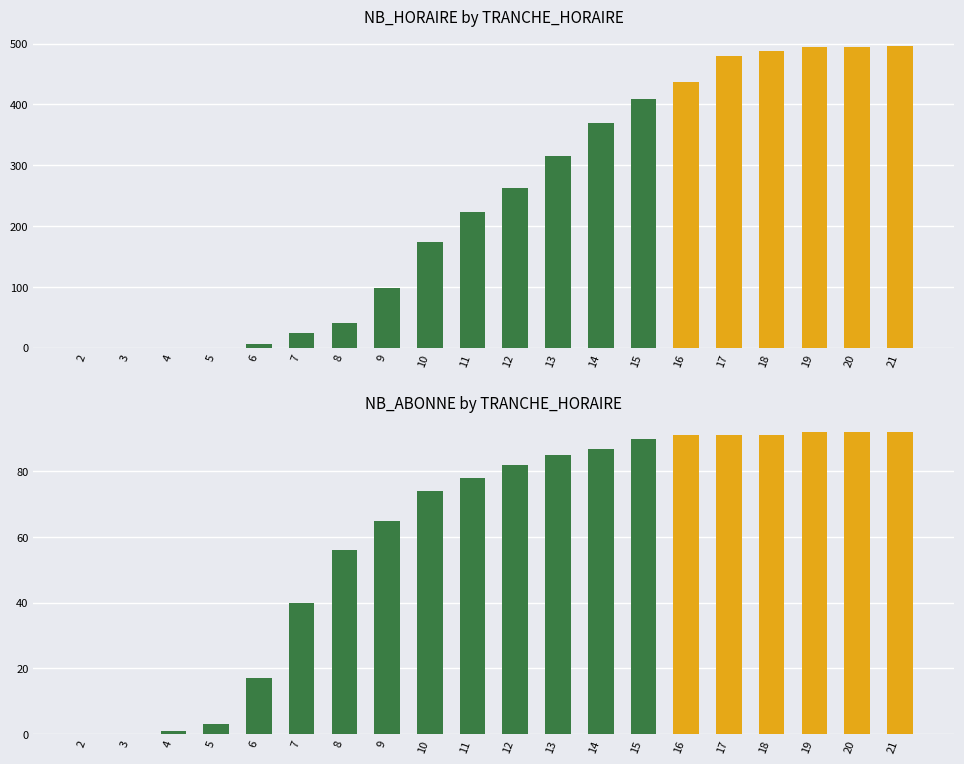

How many distinct data groups are displayed?

2